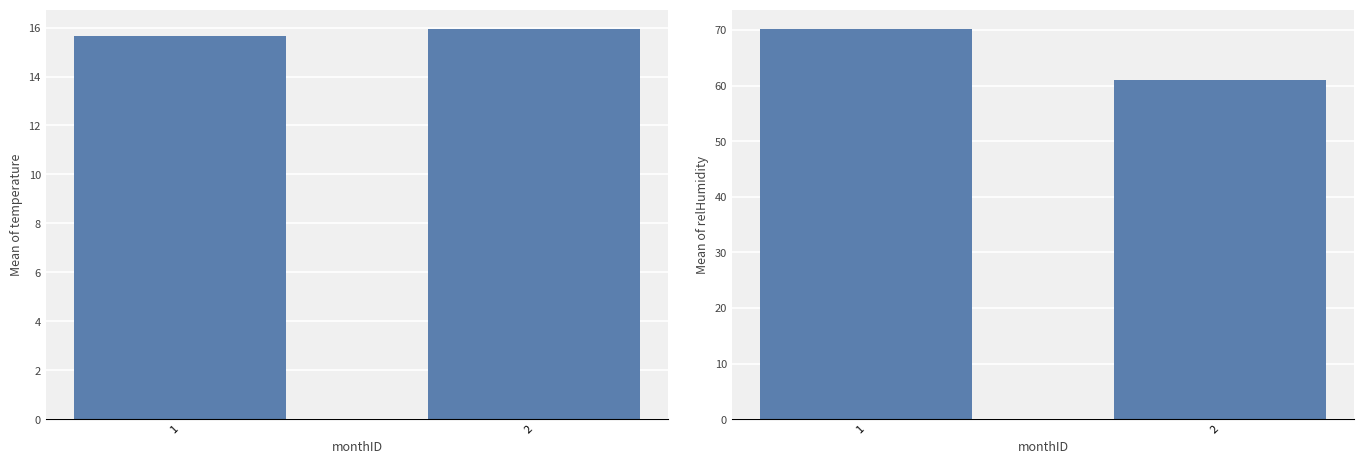

What is the sum of all avg_temperature values?

31.6